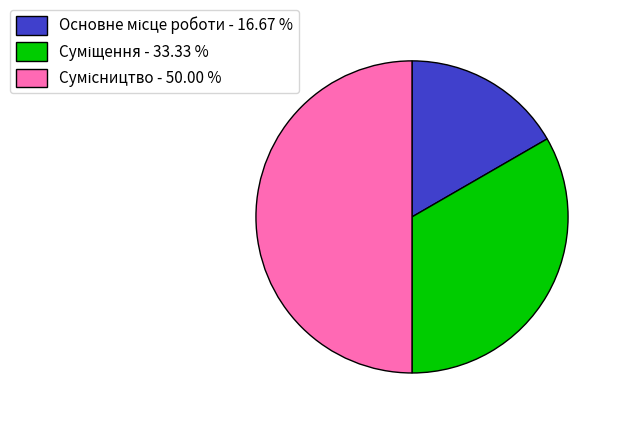

Do Основне місце роботи and Сумісництво together represent more than half of the pie?

Yes